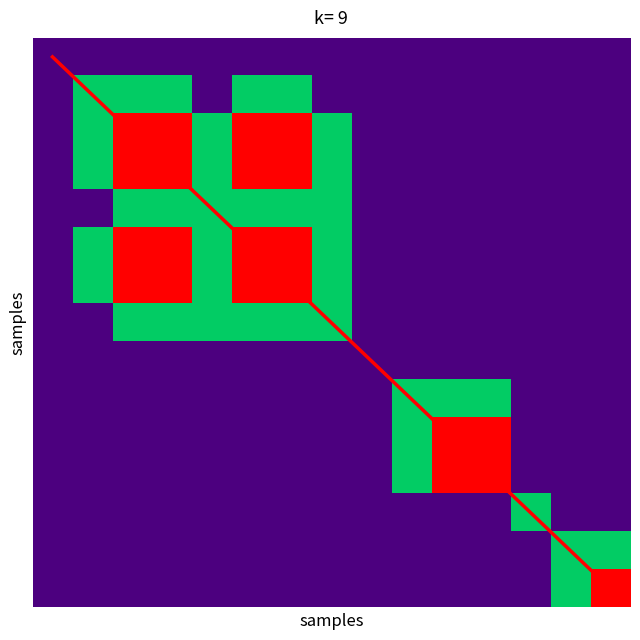

Count the number of categories in the chart.

15